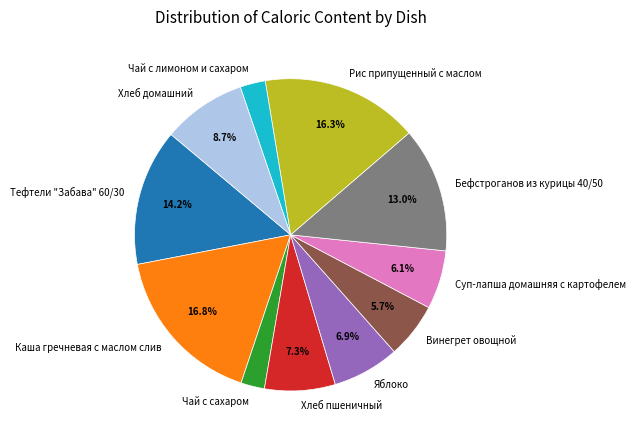

To the nearest percent, what portion does Винегрет овощной represent?

6%